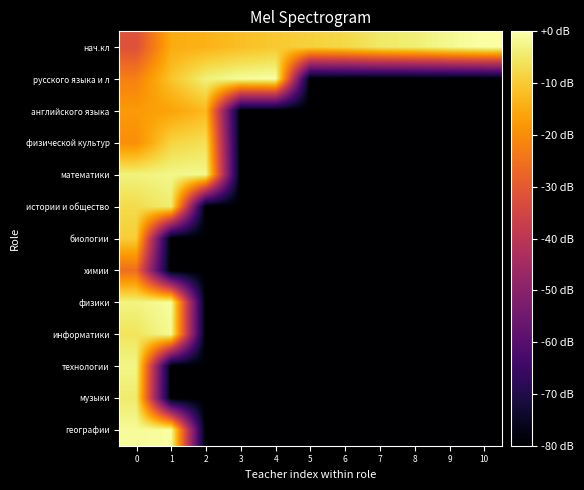

Reading left to right, transcribe all the data shown in this chart.

нач.кл: 0=-31.8	1=-14.9	2=-13.8	3=-11.8	4=-10.2	5=-8.9	6=-7.7	7=-5.0	8=-3.9	9=-1.7	10=0.0
русского языка и л: 0=-22.3	1=-11.0	2=-3.5	3=-0.9	4=-0.2	5=-80.0	6=-80.0	7=-80.0	8=-80.0	9=-80.0	10=-80.0
английского языка: 0=-17.8	1=-16.3	2=-12.7	3=-80.0	4=-80.0	5=-80.0	6=-80.0	7=-80.0	8=-80.0	9=-80.0	10=-80.0
физической культур: 0=-19.8	1=-8.3	2=-6.2	3=-80.0	4=-80.0	5=-80.0	6=-80.0	7=-80.0	8=-80.0	9=-80.0	10=-80.0
математики: 0=-3.2	1=-2.3	2=-2.0	3=-80.0	4=-80.0	5=-80.0	6=-80.0	7=-80.0	8=-80.0	9=-80.0	10=-80.0
истории и общество: 0=-7.2	1=-4.2	2=-80.0	3=-80.0	4=-80.0	5=-80.0	6=-80.0	7=-80.0	8=-80.0	9=-80.0	10=-80.0
биологии: 0=-9.5	1=-80.0	2=-80.0	3=-80.0	4=-80.0	5=-80.0	6=-80.0	7=-80.0	8=-80.0	9=-80.0	10=-80.0
химии: 0=-25.8	1=-80.0	2=-80.0	3=-80.0	4=-80.0	5=-80.0	6=-80.0	7=-80.0	8=-80.0	9=-80.0	10=-80.0
физики: 0=-2.9	1=-0.7	2=-80.0	3=-80.0	4=-80.0	5=-80.0	6=-80.0	7=-80.0	8=-80.0	9=-80.0	10=-80.0
информатики: 0=-5.8	1=-1.5	2=-80.0	3=-80.0	4=-80.0	5=-80.0	6=-80.0	7=-80.0	8=-80.0	9=-80.0	10=-80.0
технологии: 0=-2.6	1=-80.0	2=-80.0	3=-80.0	4=-80.0	5=-80.0	6=-80.0	7=-80.0	8=-80.0	9=-80.0	10=-80.0
музыки: 0=-4.6	1=-80.0	2=-80.0	3=-80.0	4=-80.0	5=-80.0	6=-80.0	7=-80.0	8=-80.0	9=-80.0	10=-80.0
географии: 0=-1.2	1=-0.5	2=-80.0	3=-80.0	4=-80.0	5=-80.0	6=-80.0	7=-80.0	8=-80.0	9=-80.0	10=-80.0